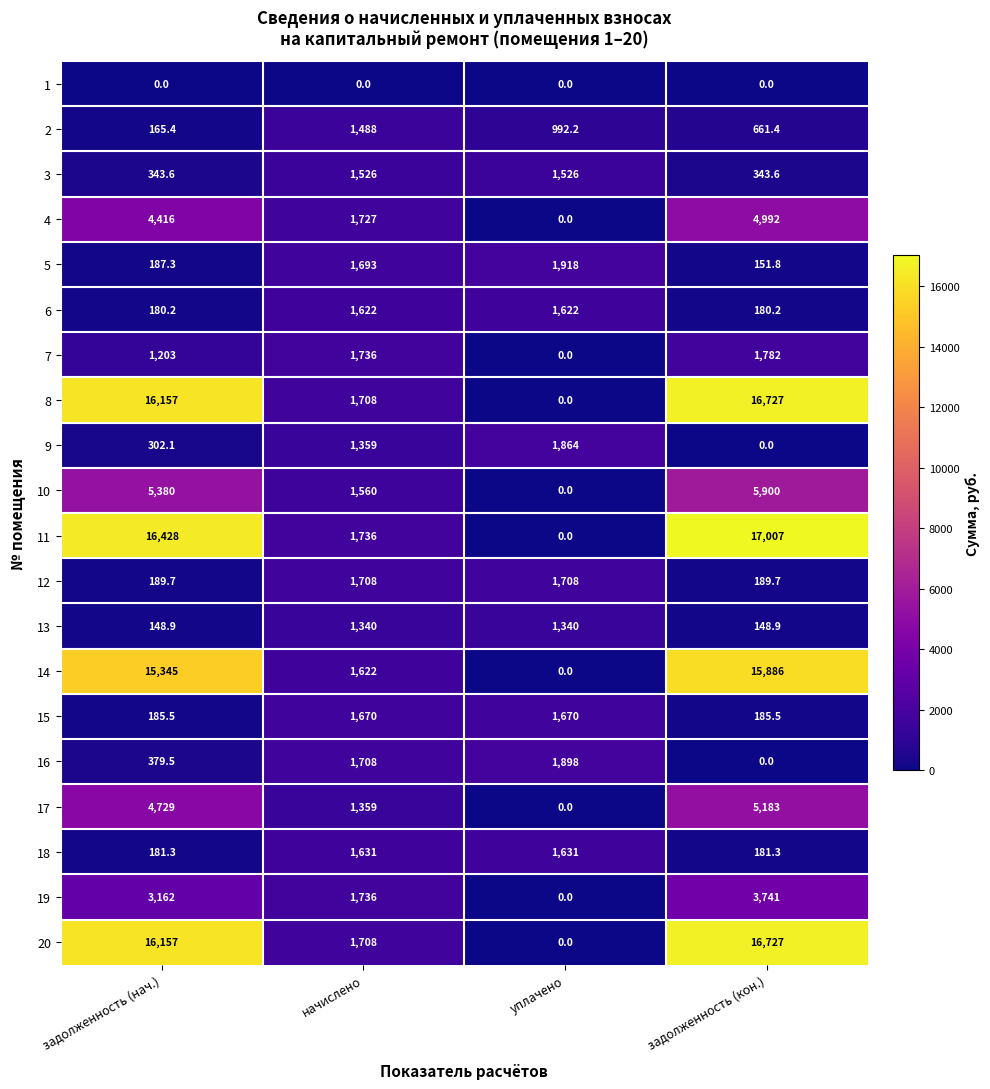

Which series has the largest total across all categories?

11